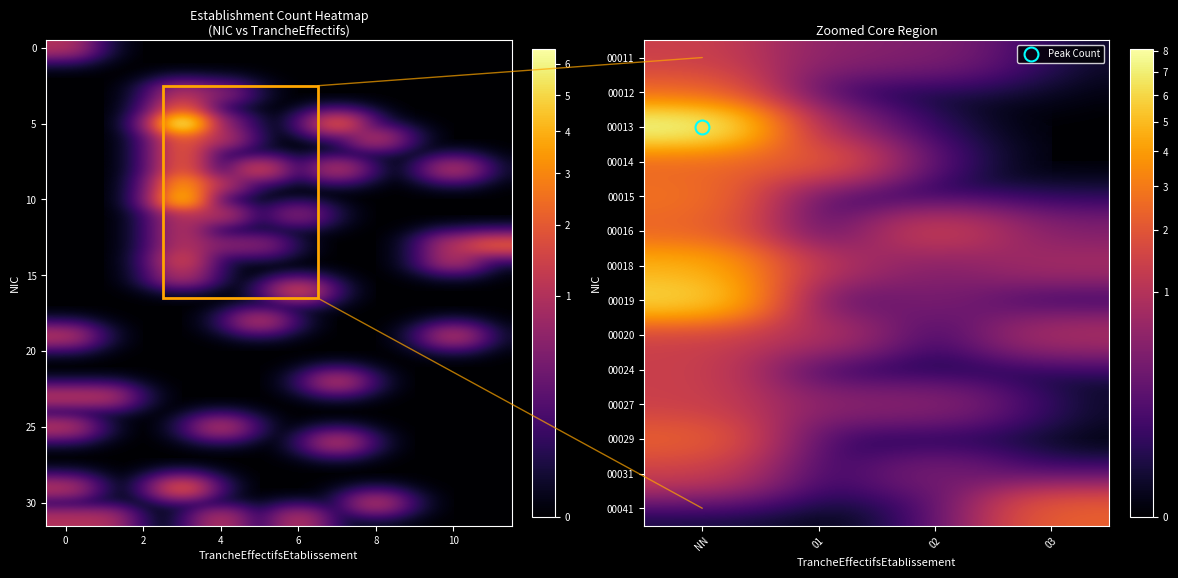

The value of 00027 at 03 is 1.2. True or false?

False